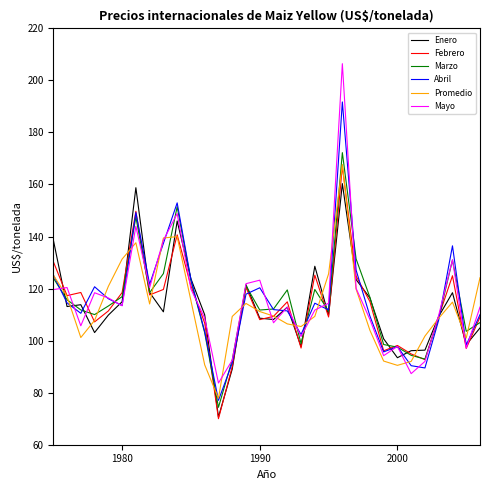

Which series has the largest range (max minus min)?

Mayo